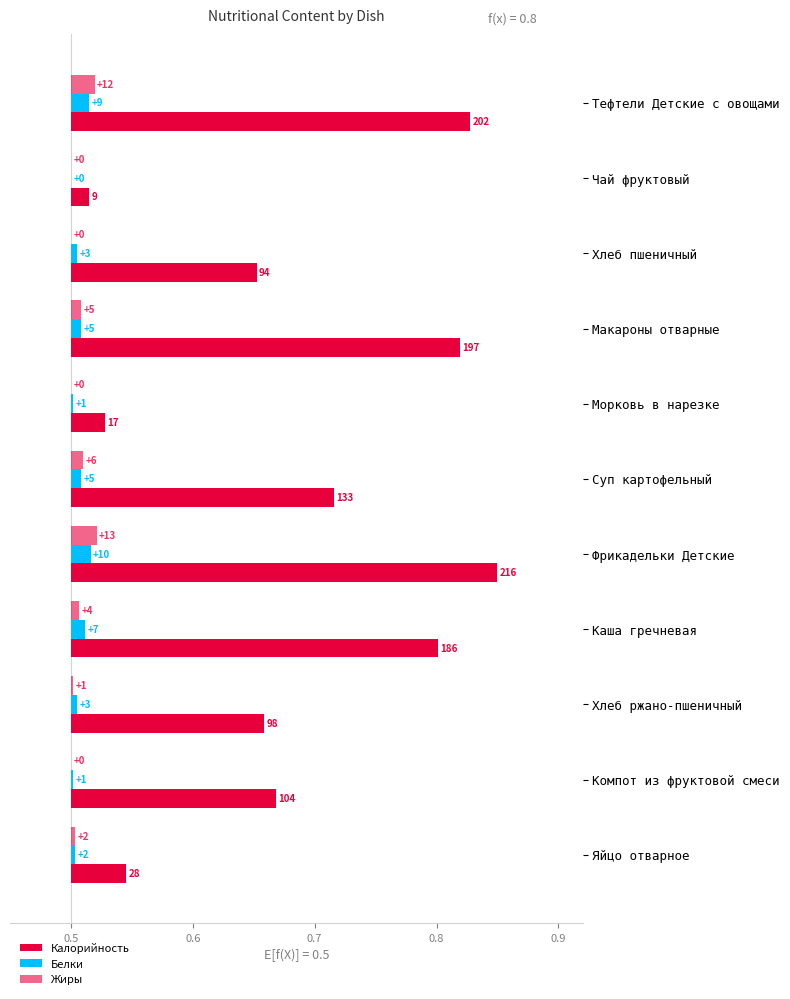

True or false: Калорийность has a value of 0.3 at Тефтели Детские с овощами.

True